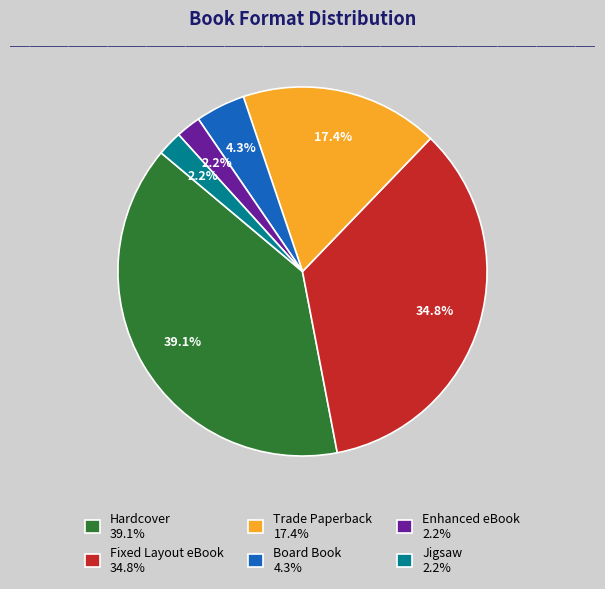

Do Board Book and Jigsaw together represent more than half of the pie?

No